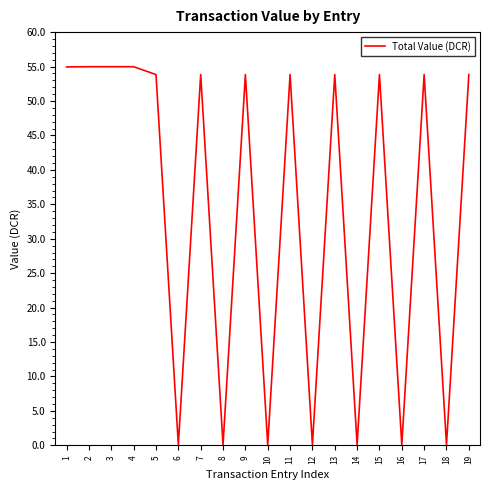

Does the chart have visible grid lines?

No